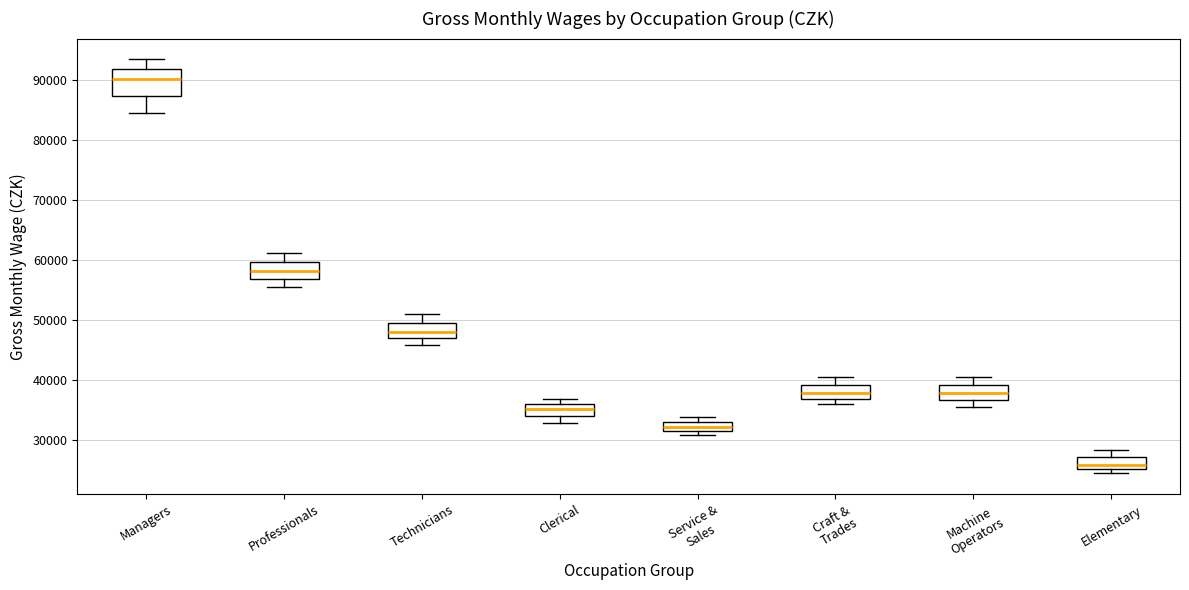

Which box's median line is the lowest?

Elementary